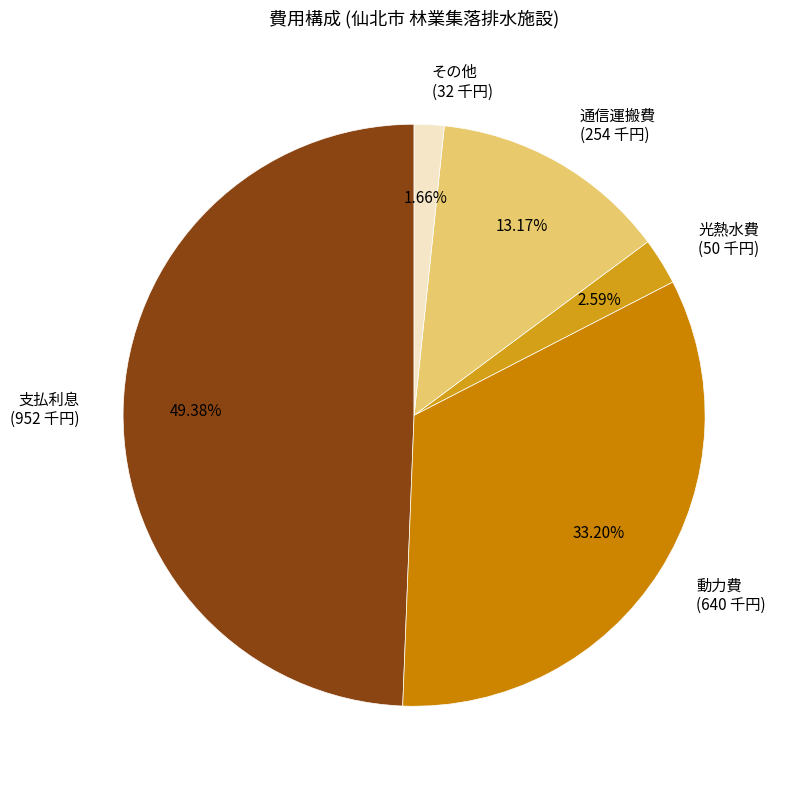

What is the ratio of the value at 通信運搬費 to the value at 動力費?

0.4